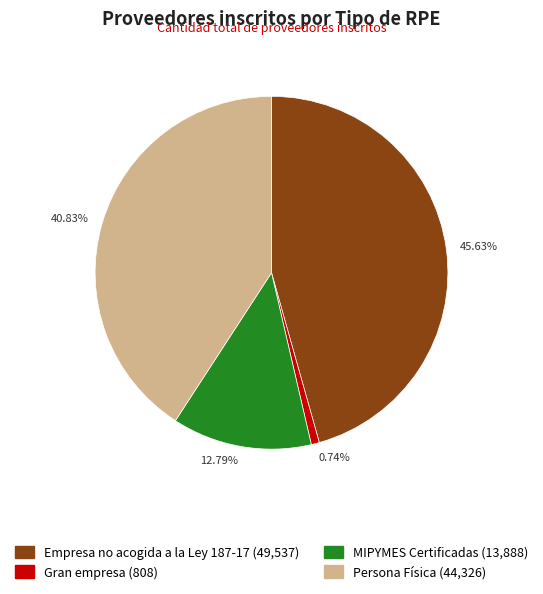

Which slice is the largest?

Empresa no acogida a la Ley 187-17